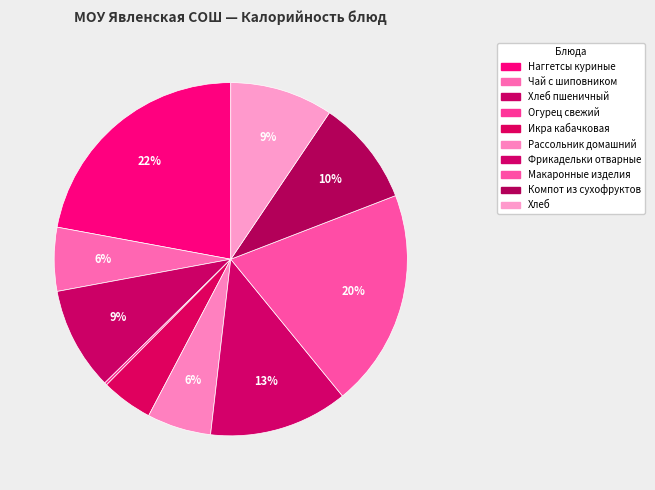

Which has a higher value, Рассольник домашний or Макаронные изделия?

Макаронные изделия